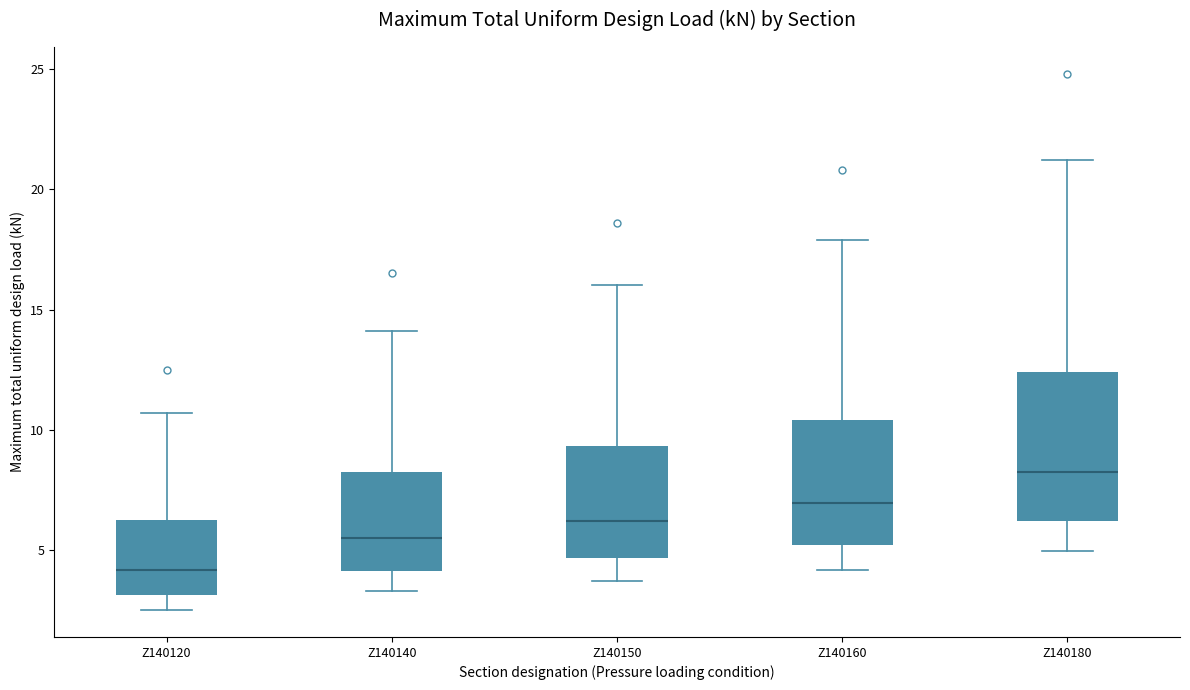

Comparing the boxes themselves (not the whiskers), which one is the tallest?

Z140180